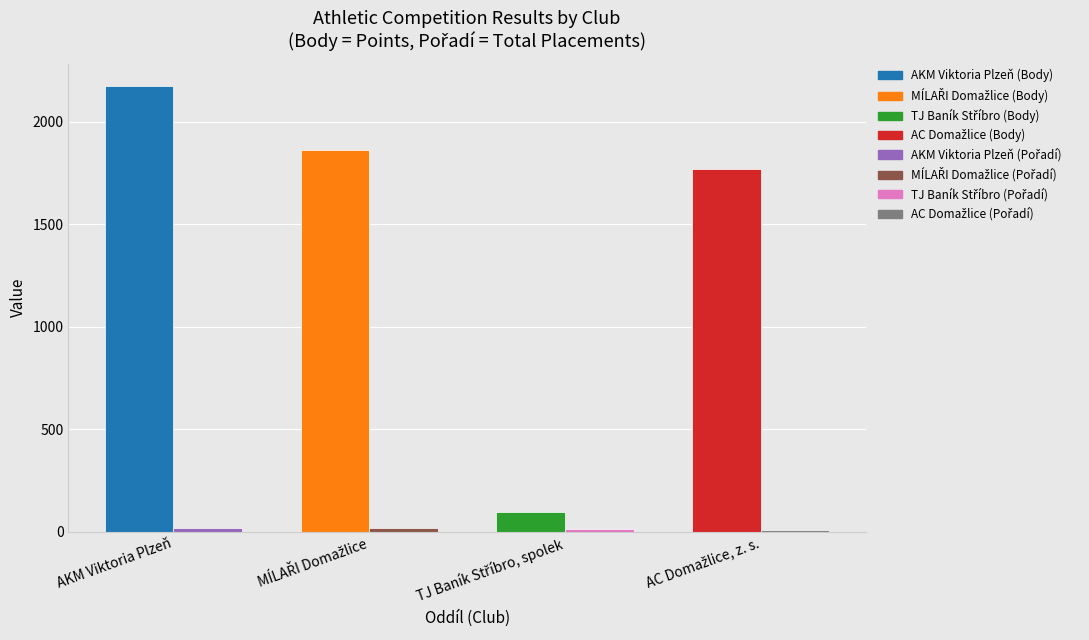

At which category is the sum across all series the highest?

AKM Viktoria Plzeň